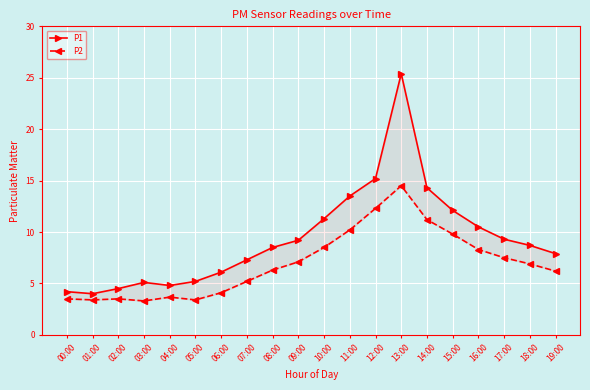

What is the label of the 14th point from the right?

06:00